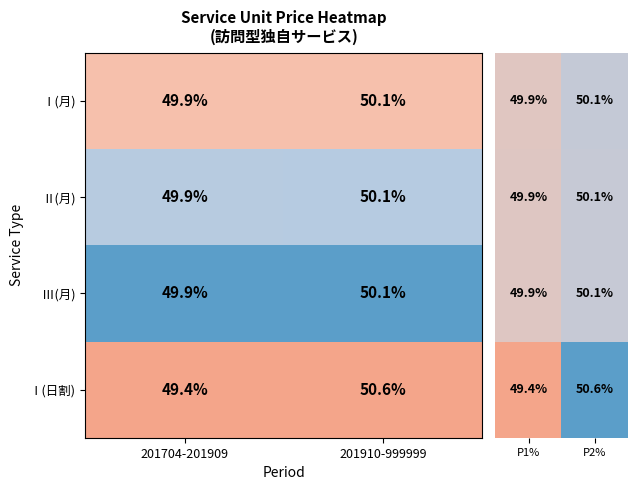

What is the sum of all Ⅲ(月) values?

100.0